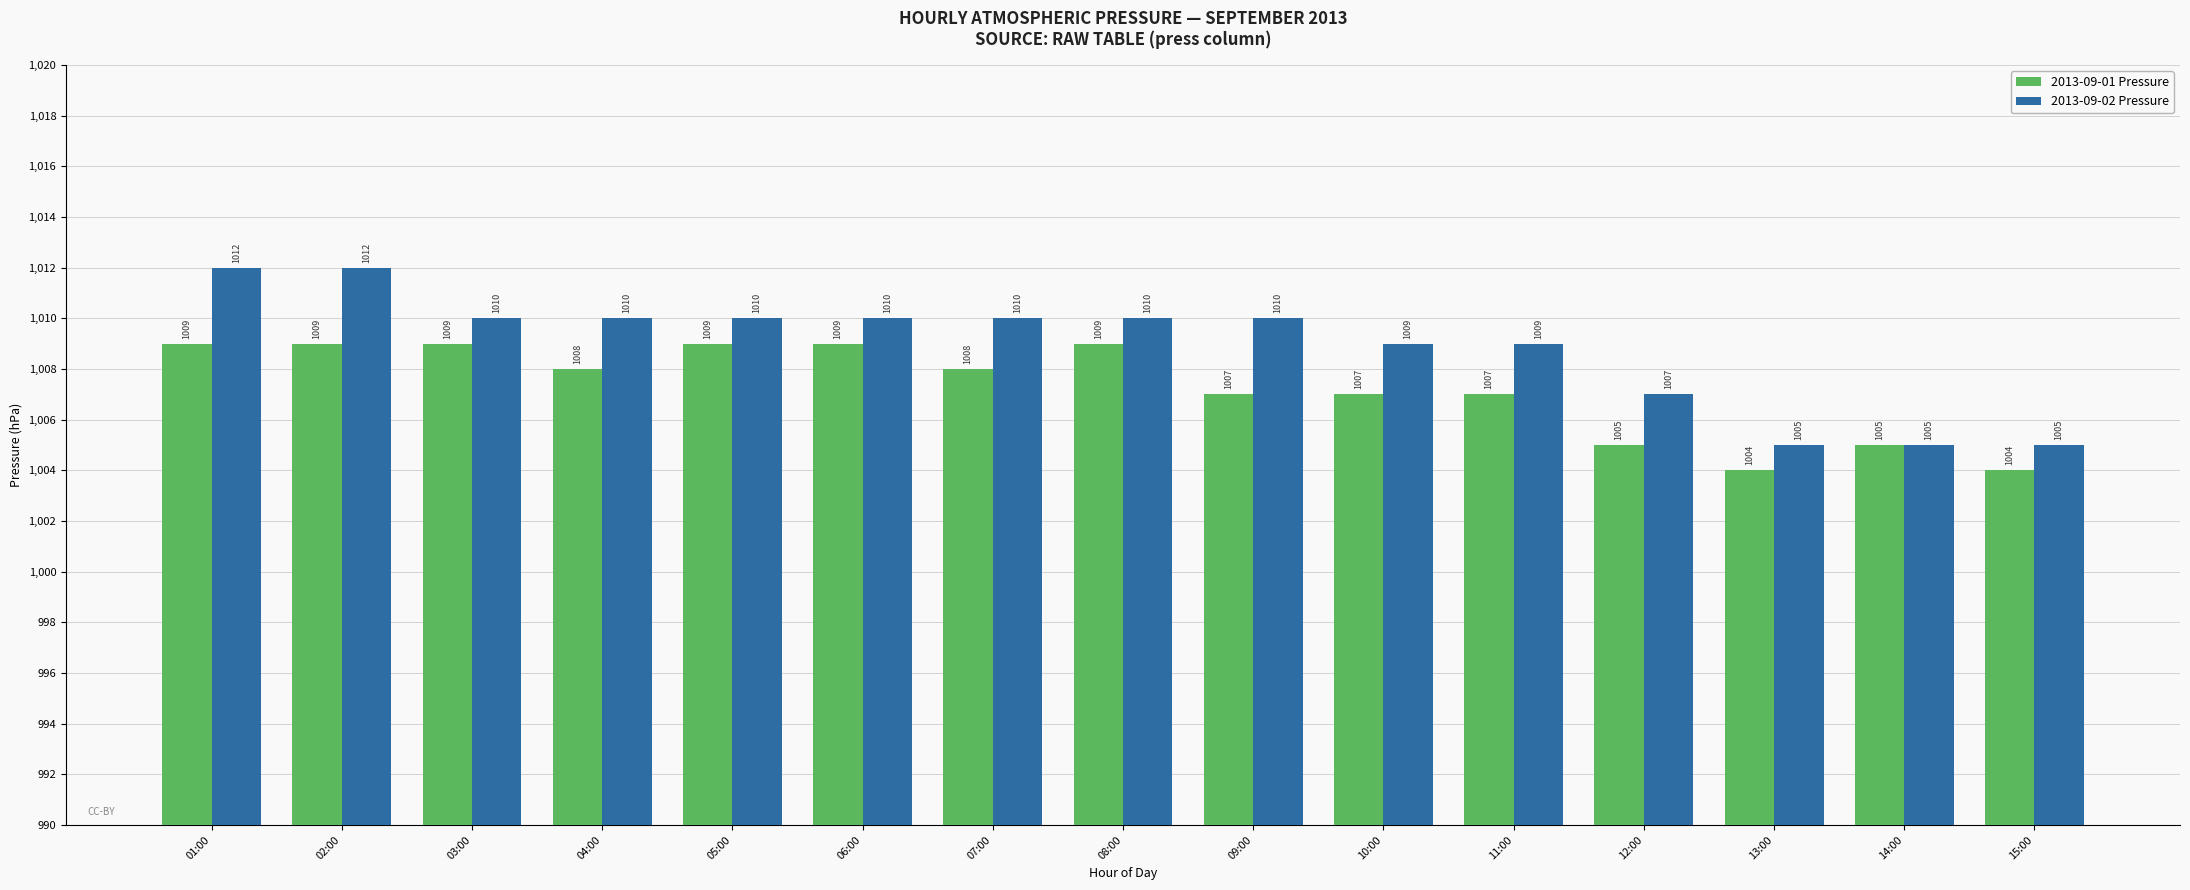

Rank the series by their average value, from highest to lowest.

2013-09-02 Pressure, 2013-09-01 Pressure